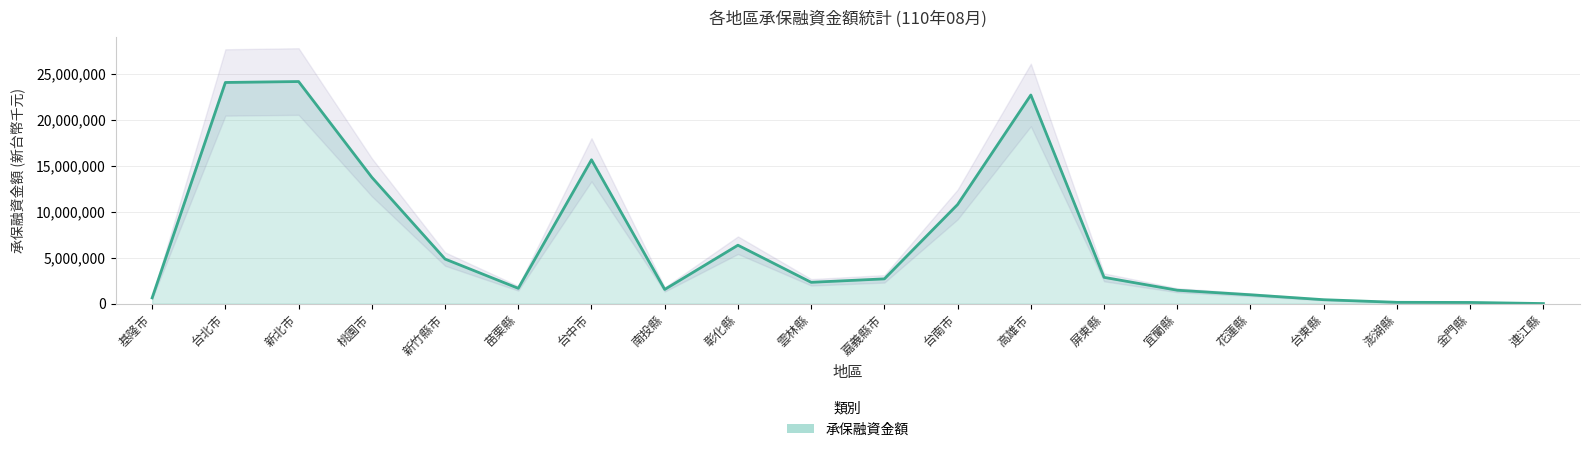

Does the chart have visible grid lines?

Yes